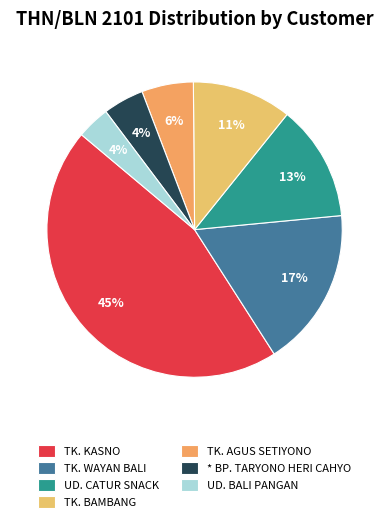

How many slices are in this pie chart?

7